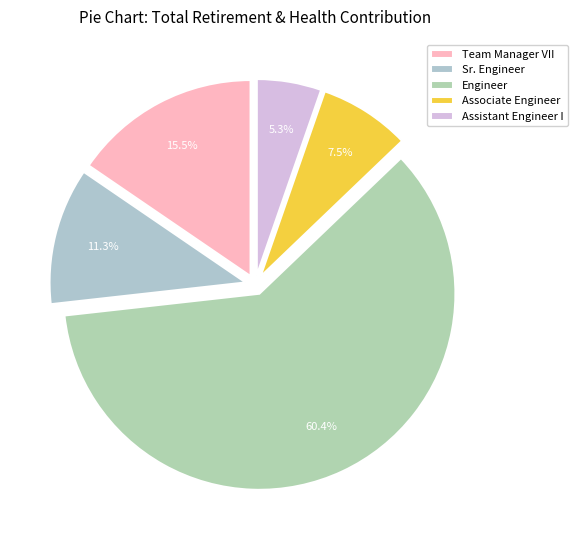

Is it true that Engineer is 22% of the pie?

False